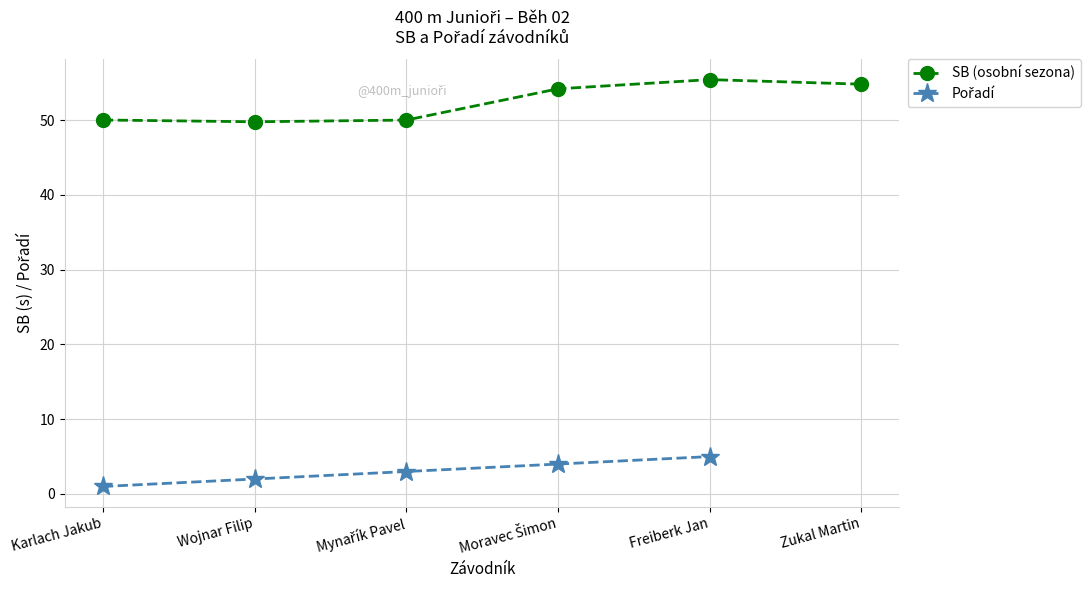

Does the chart have visible grid lines?

Yes